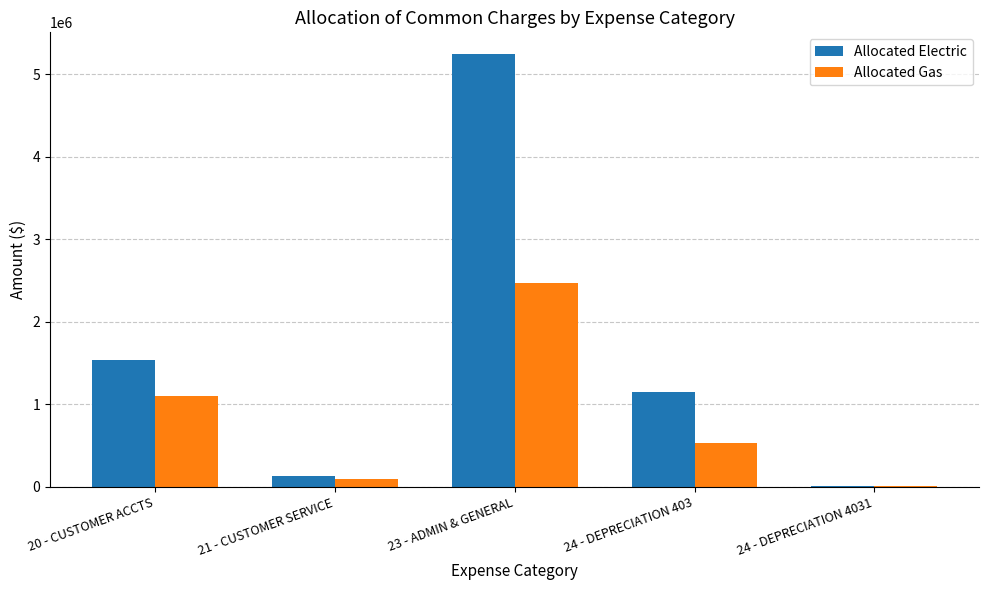

Which category has the highest value in the Allocated Electric series?

23 - ADMIN & GENERAL